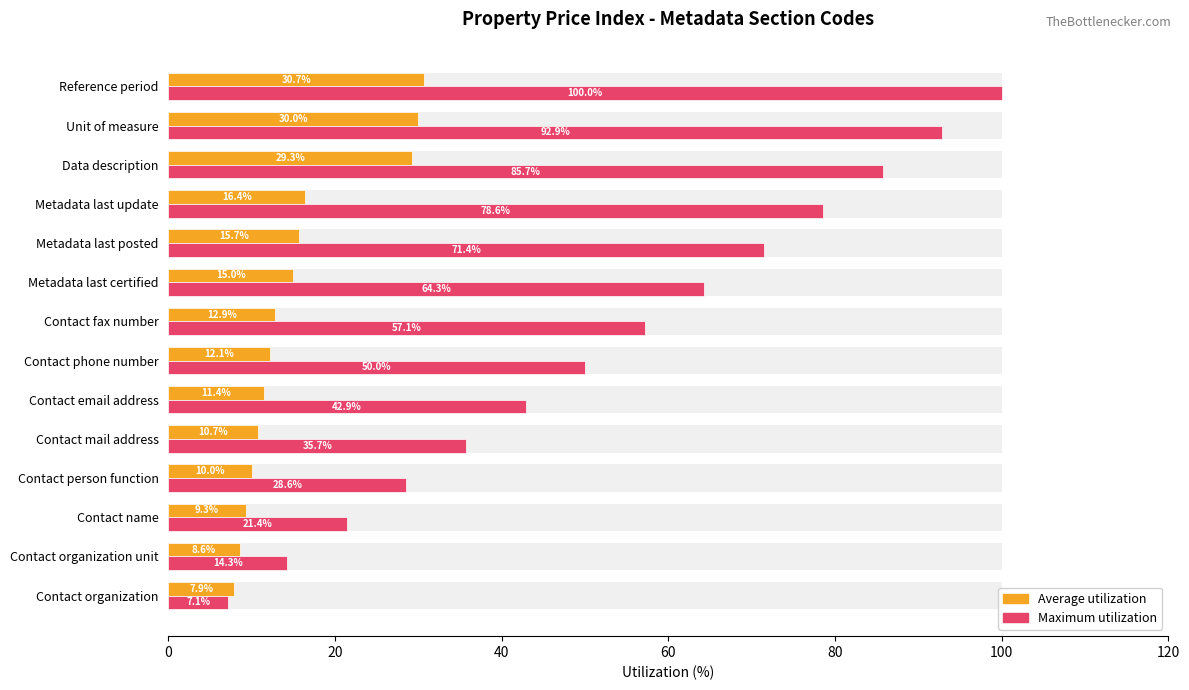

What is the difference between the maximum and minimum values in the Maximum utilization series?

92.9